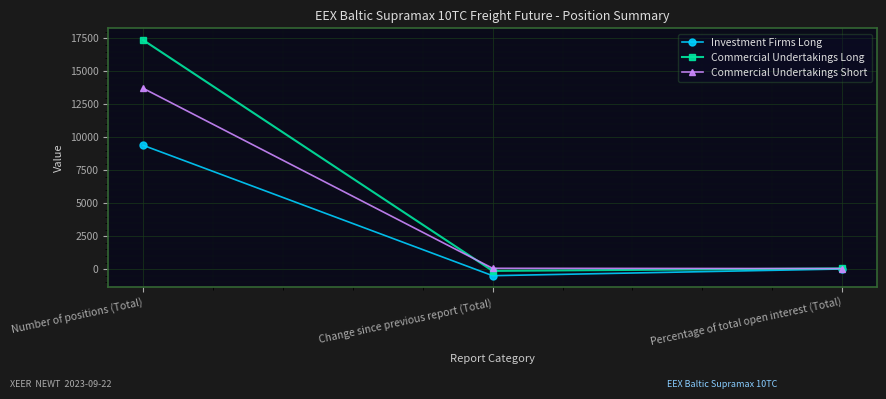

Which series has the largest total across all categories?

Commercial Undertakings Long